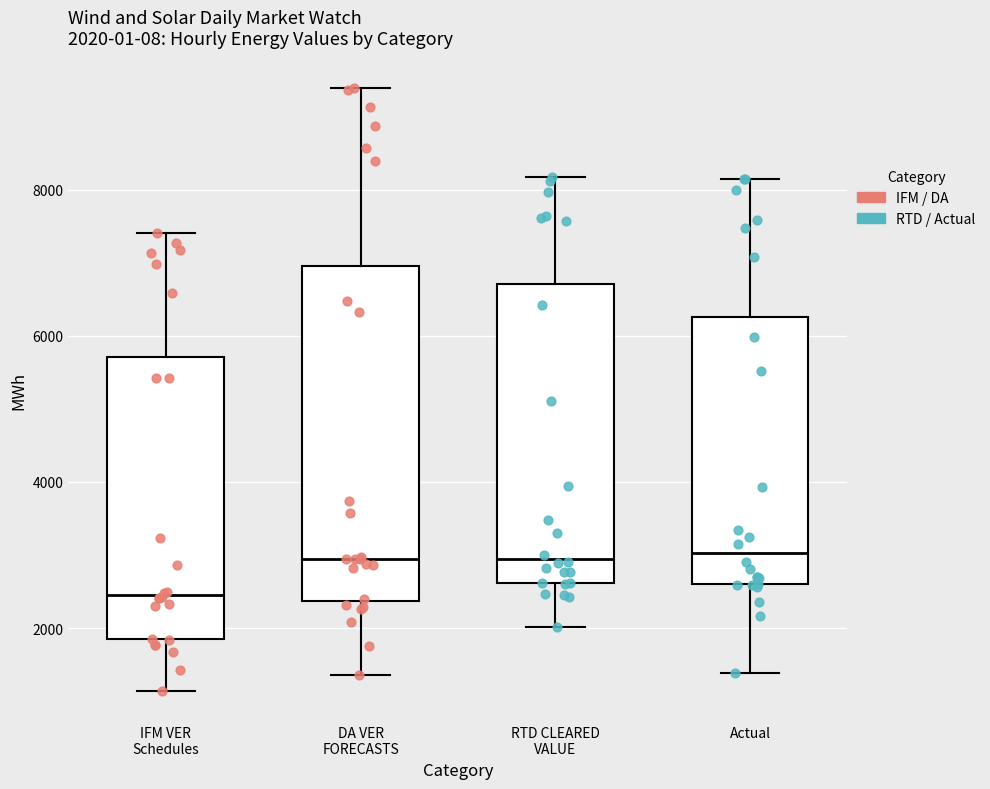

Comparing the boxes themselves (not the whiskers), which one is the tallest?

DA VER FORECASTS